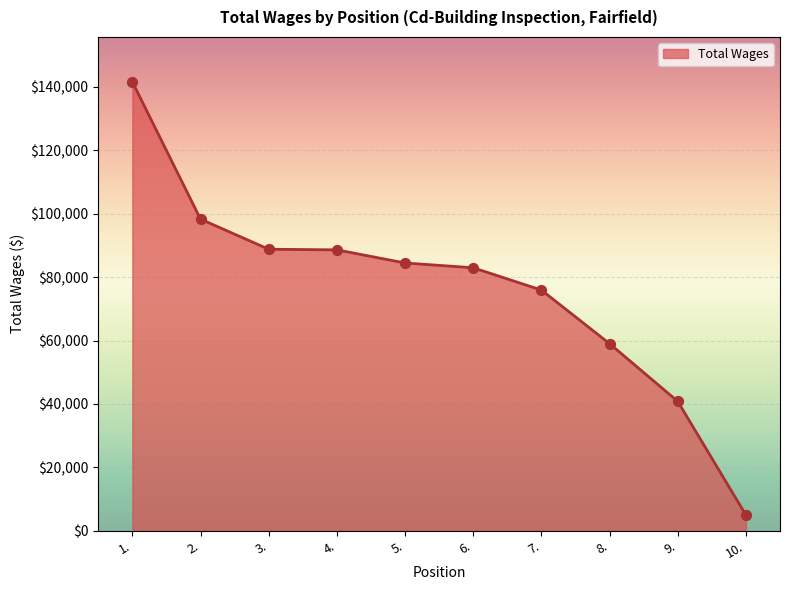

What is the change in value from 4. to 9.?

-47774